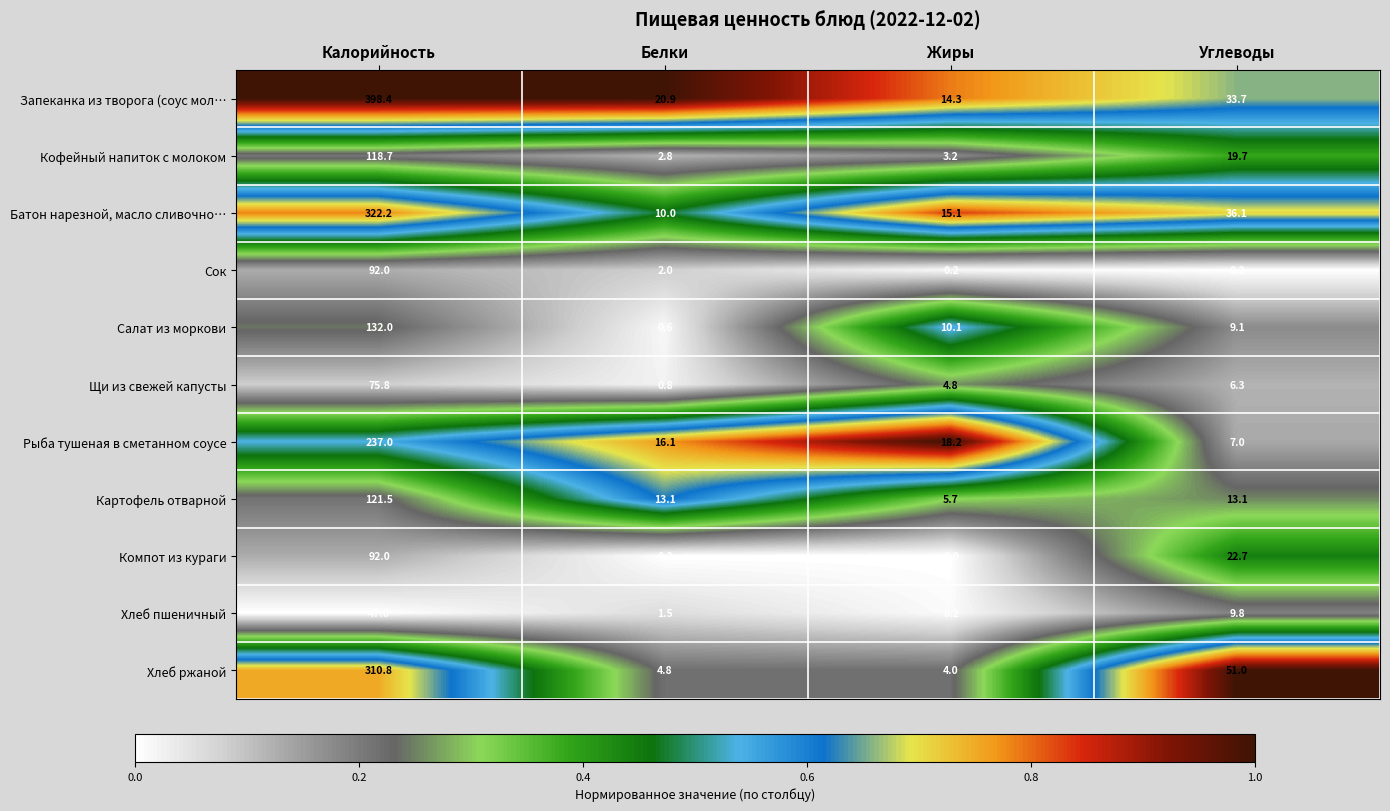

At how many categories does at least one series exceed 0?

4